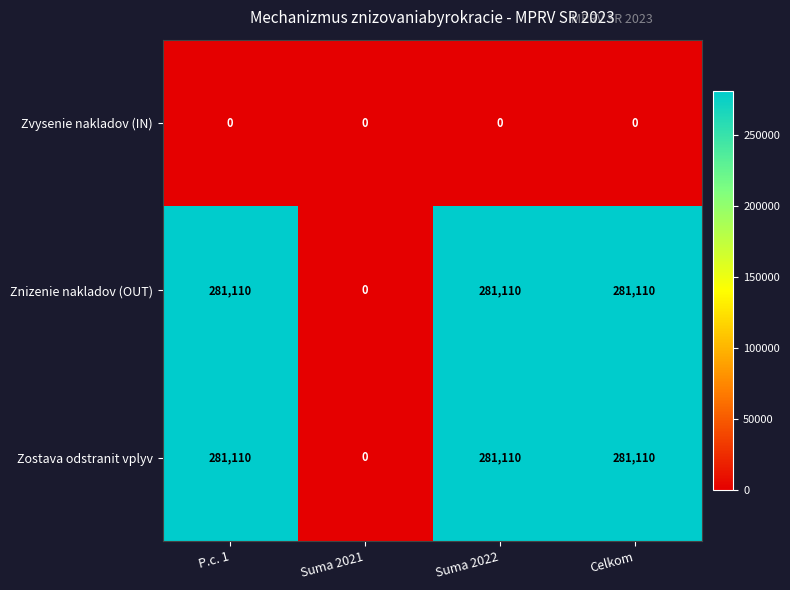

Reading right to left, transcribe all the data shown in this chart.

Zvysenie nakladov (IN): Celkom=0	Suma 2022=0	Suma 2021=0	P.c. 1=0
Znizenie nakladov (OUT): Celkom=281110	Suma 2022=281110	Suma 2021=0	P.c. 1=281110
Zostava odstranit vplyv: Celkom=281110	Suma 2022=281110	Suma 2021=0	P.c. 1=281110